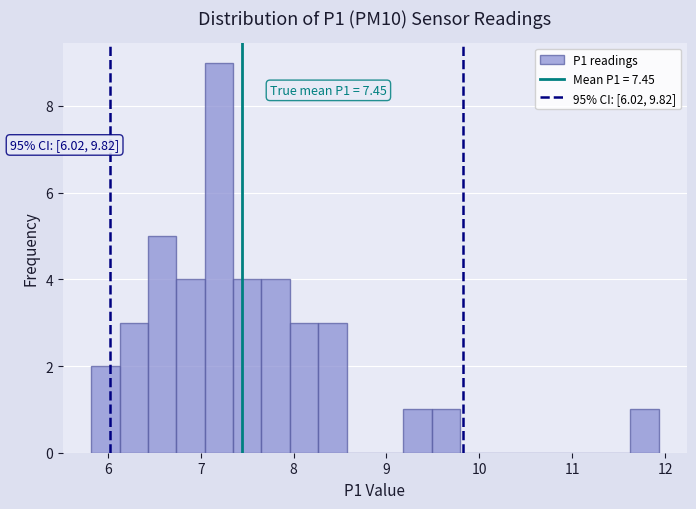

Read against the x-axis, roughly where is the centre of the tallest bar?

7.2